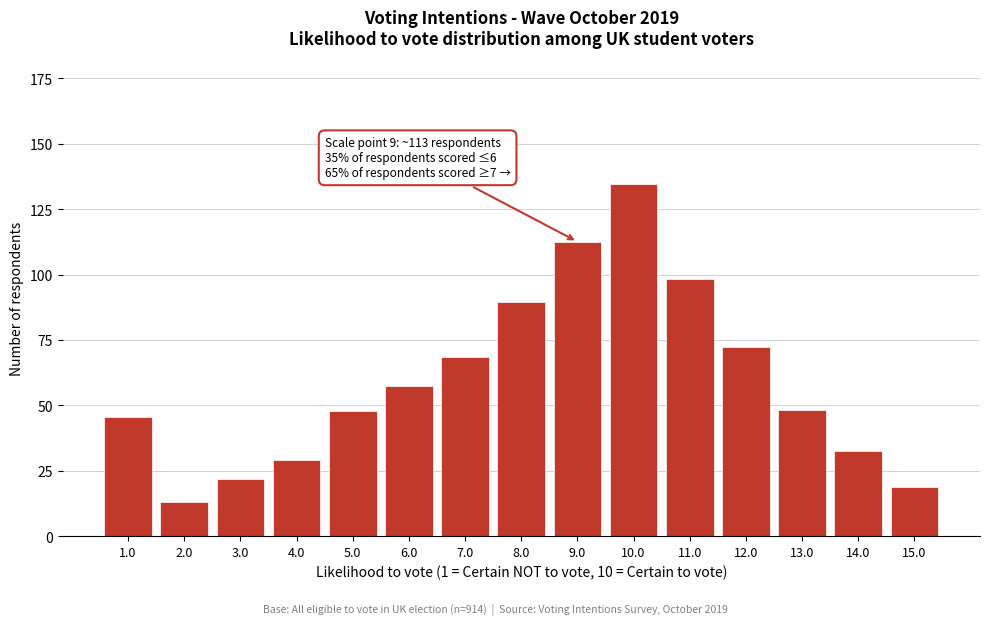

Which label corresponds to the largest value in the chart?

10.0